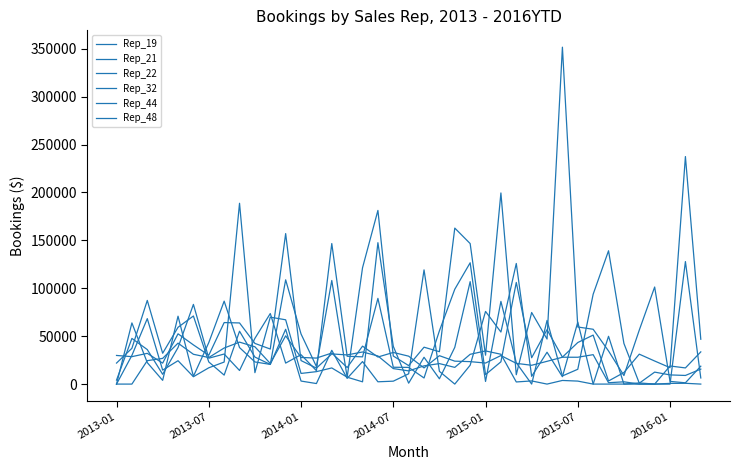

True or false: Rep_21 has more than 1 points higher than both neighbors.

True